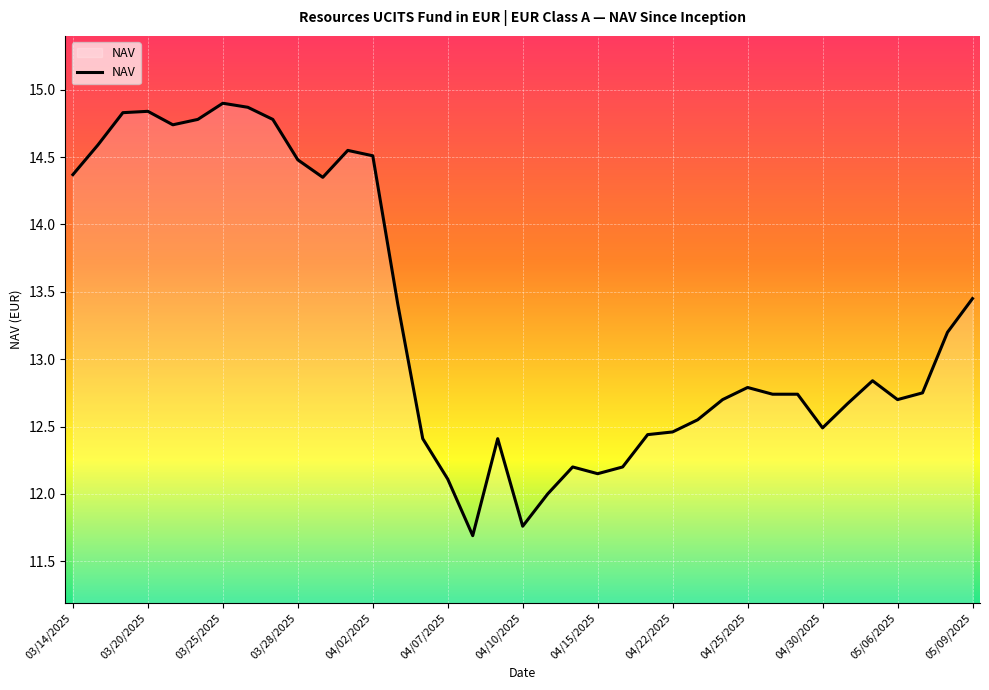

What is the greatest value displayed?

14.9